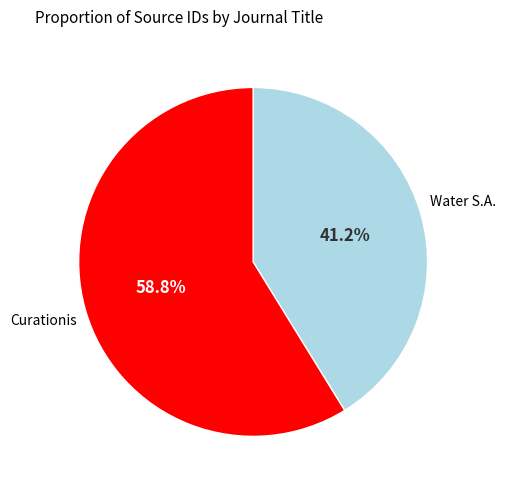

How many segments does this pie chart have?

2